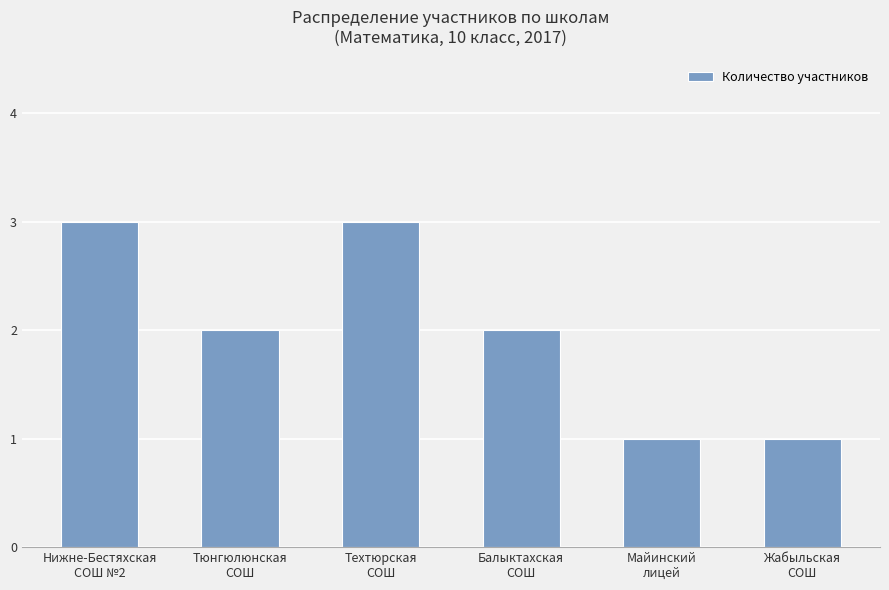

What is the ratio of the value at Техтюрская
СОШ to the value at Жабыльская
СОШ?

3.0